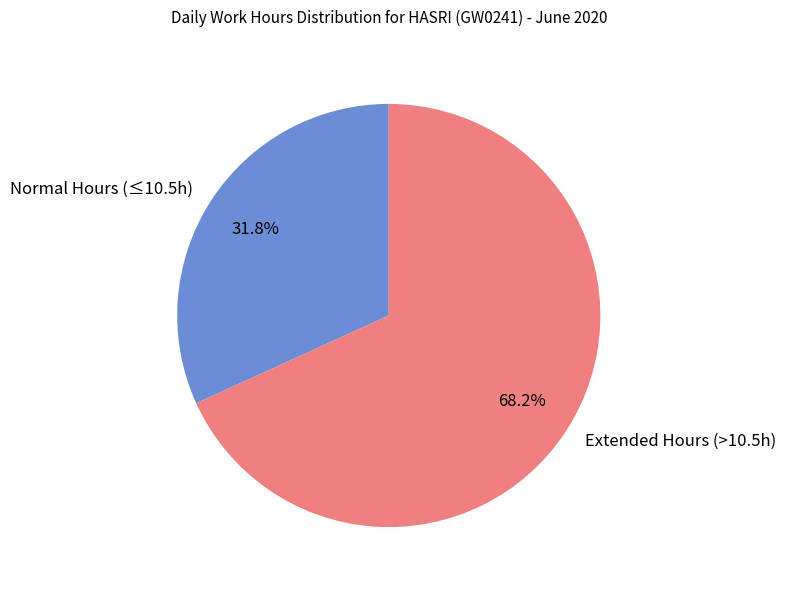

Rank the categories by value from highest to lowest.

Extended Hours (>10.5h), Normal Hours (≤10.5h)